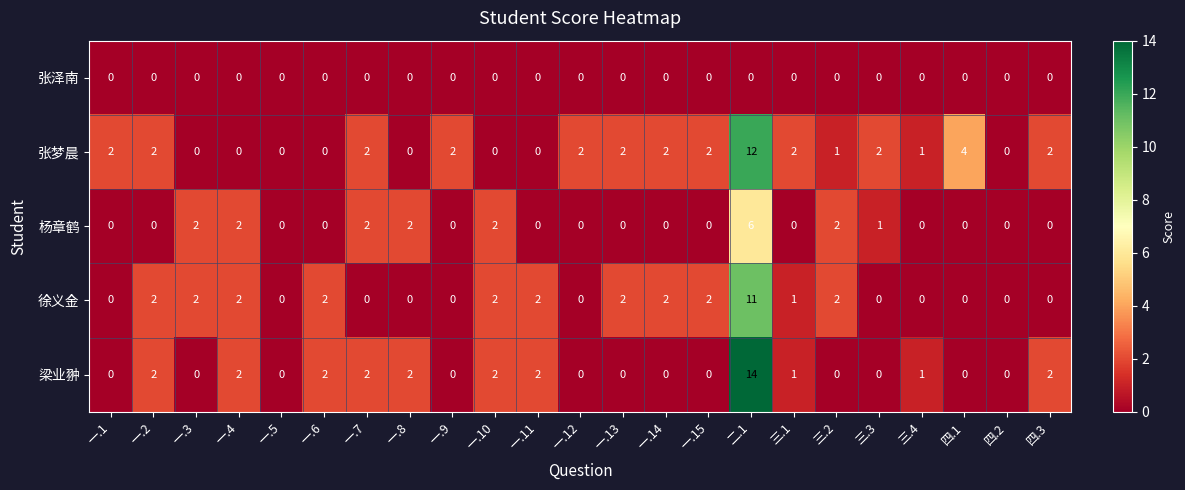

Rank the series by their maximum value, from highest to lowest.

梁业翀, 张梦晨, 徐义金, 杨章鹤, 张泽南